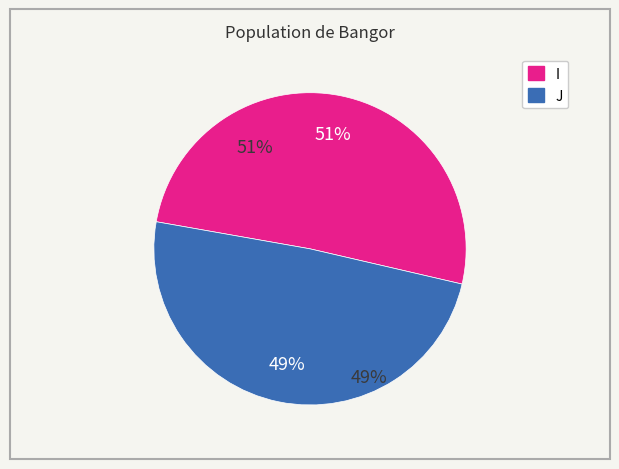

How many segments does this pie chart have?

2